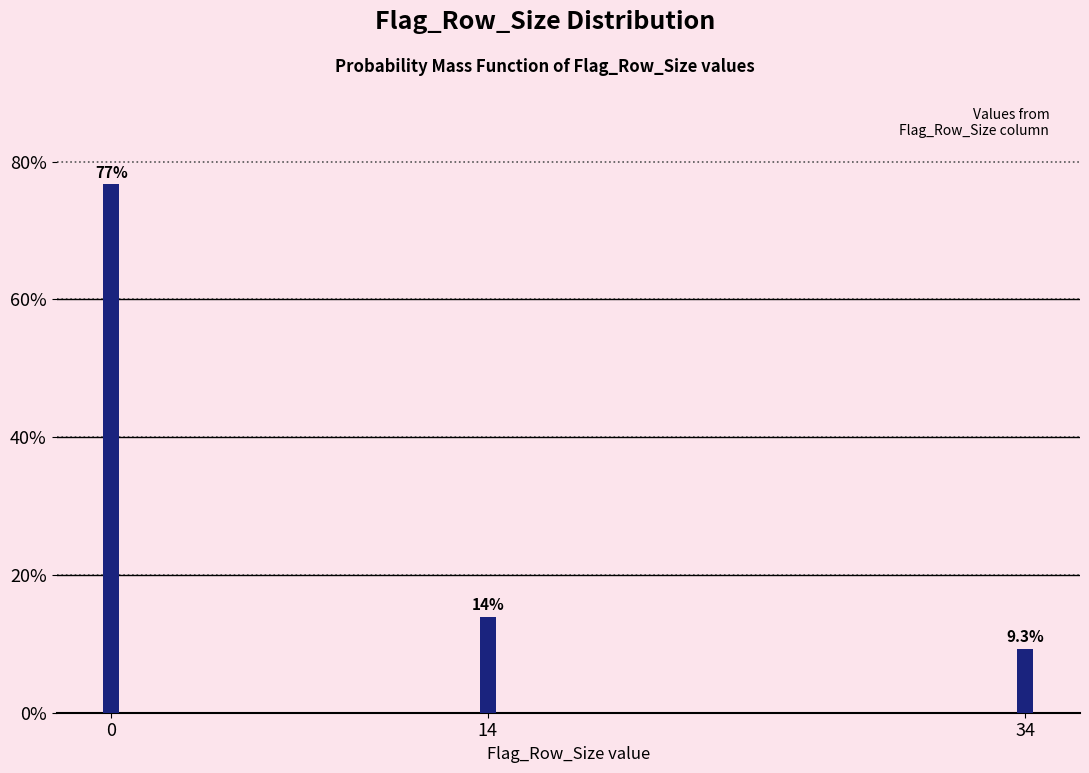

Reading right to left, what are all the values shown in this chart?

9.3	14.0	76.7